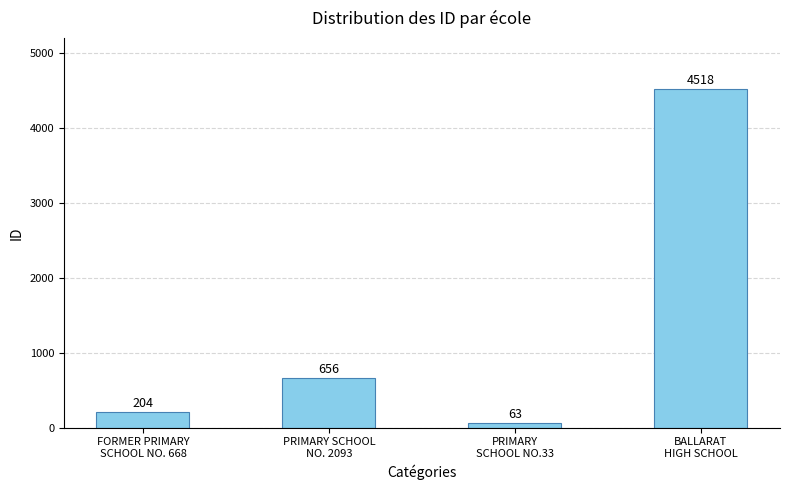

What is the difference between the maximum and minimum values?

4455